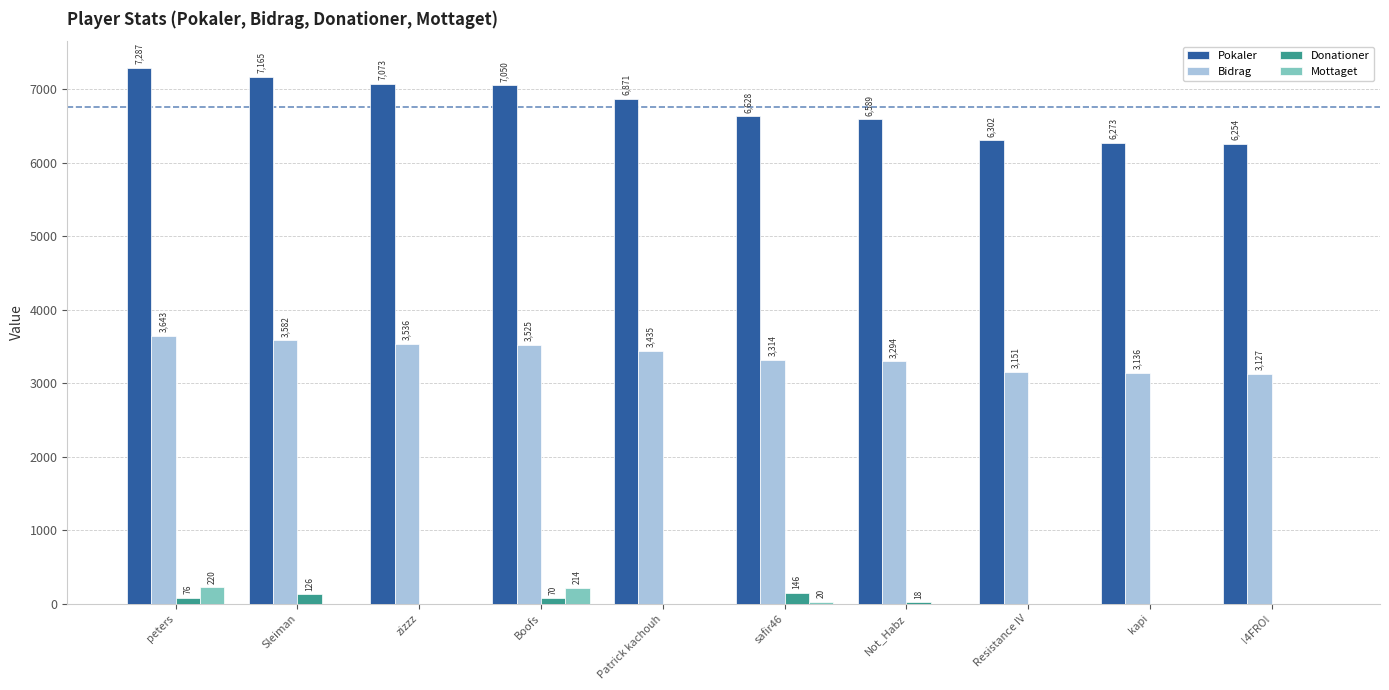

Which series has the largest total across all categories?

Pokaler